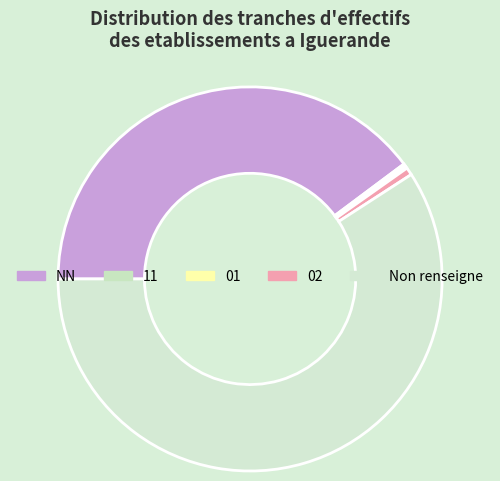

Is there a majority slice in this chart?

Yes